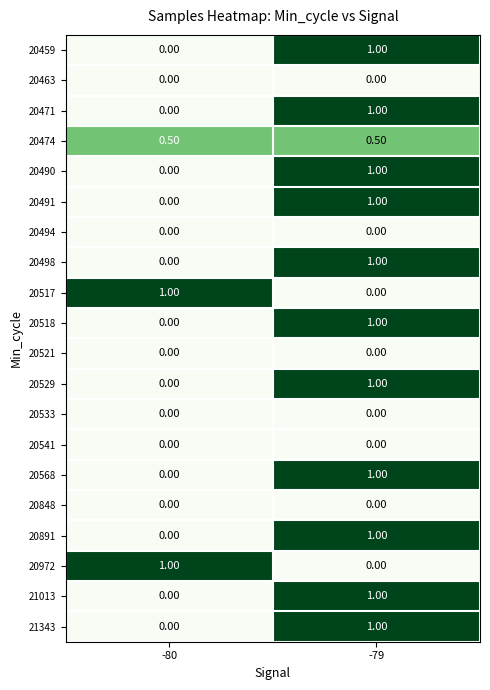

Count the number of categories in the chart.

2